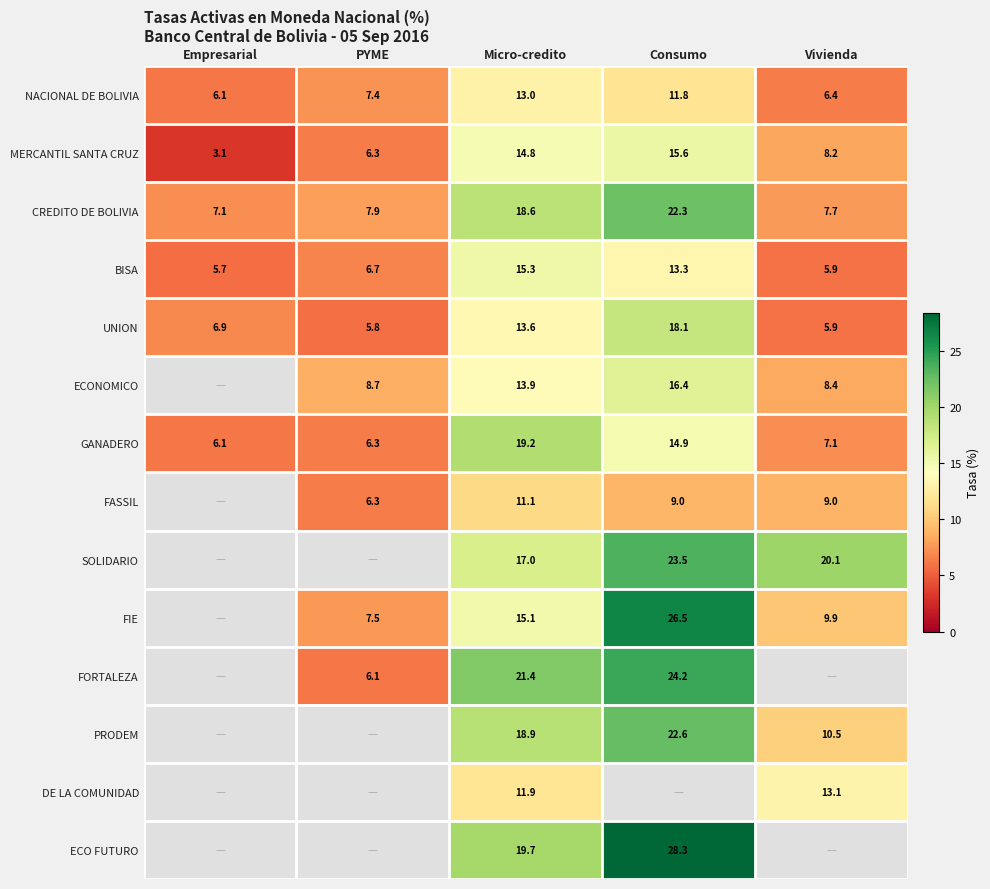

At which label does BISA reach its minimum?

Empresarial